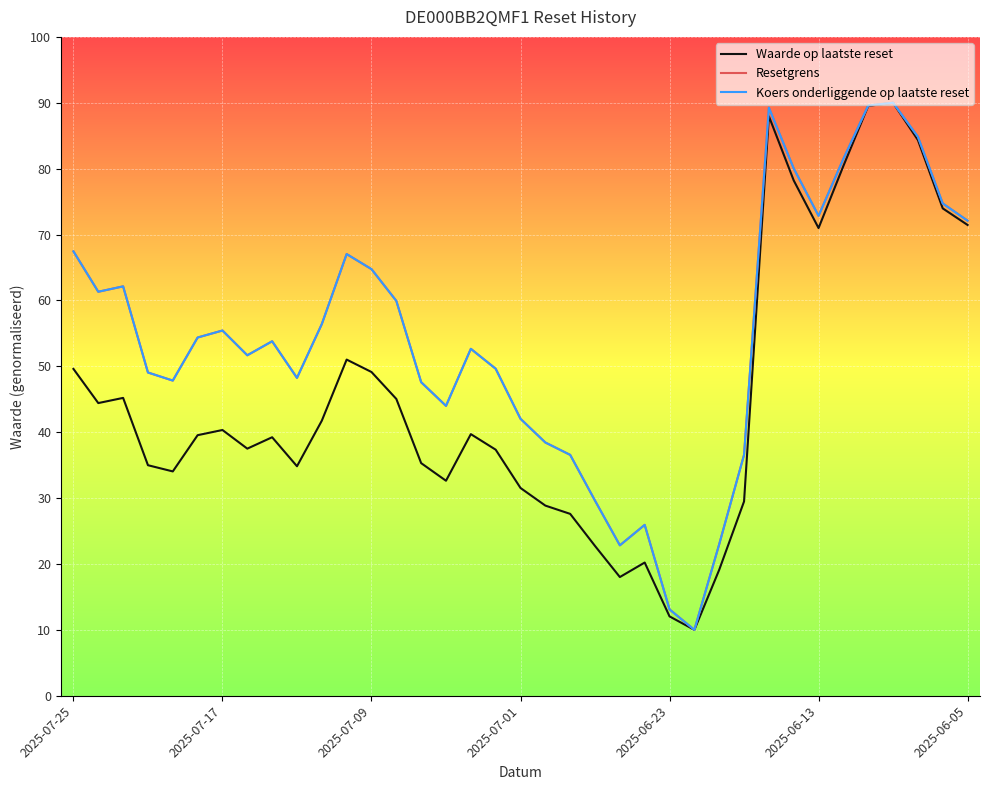

What is the lowest value of the Koers onderliggende op laatste reset series?

10.0